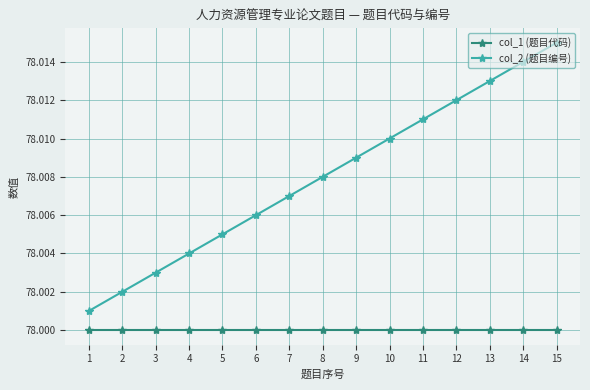

The value of col_2 (题目编号) at 5 is 78.0. True or false?

True